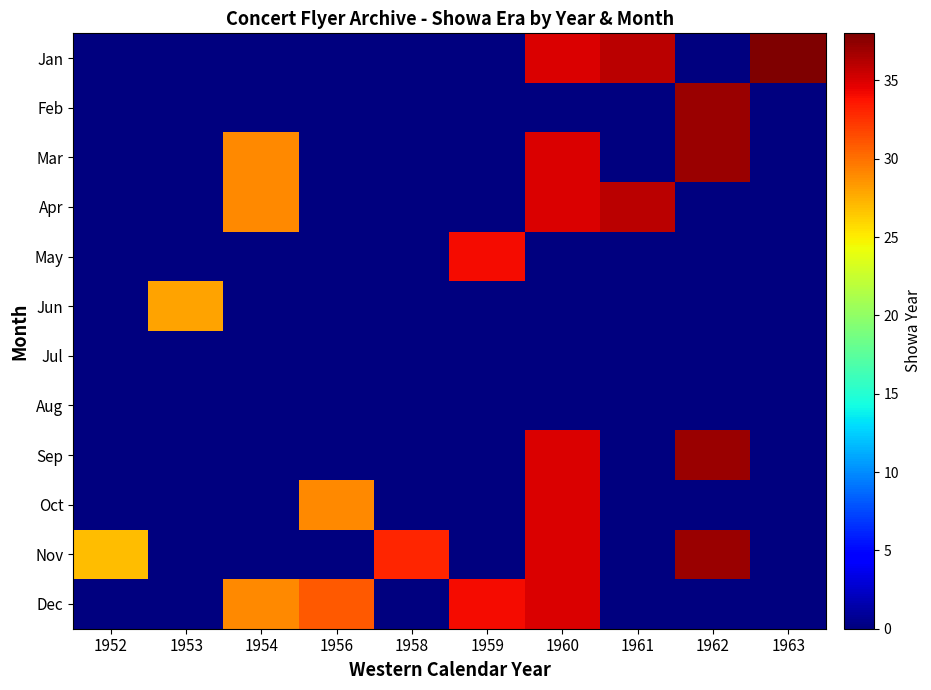

Which has a higher value, 1960 or 1958?

1960